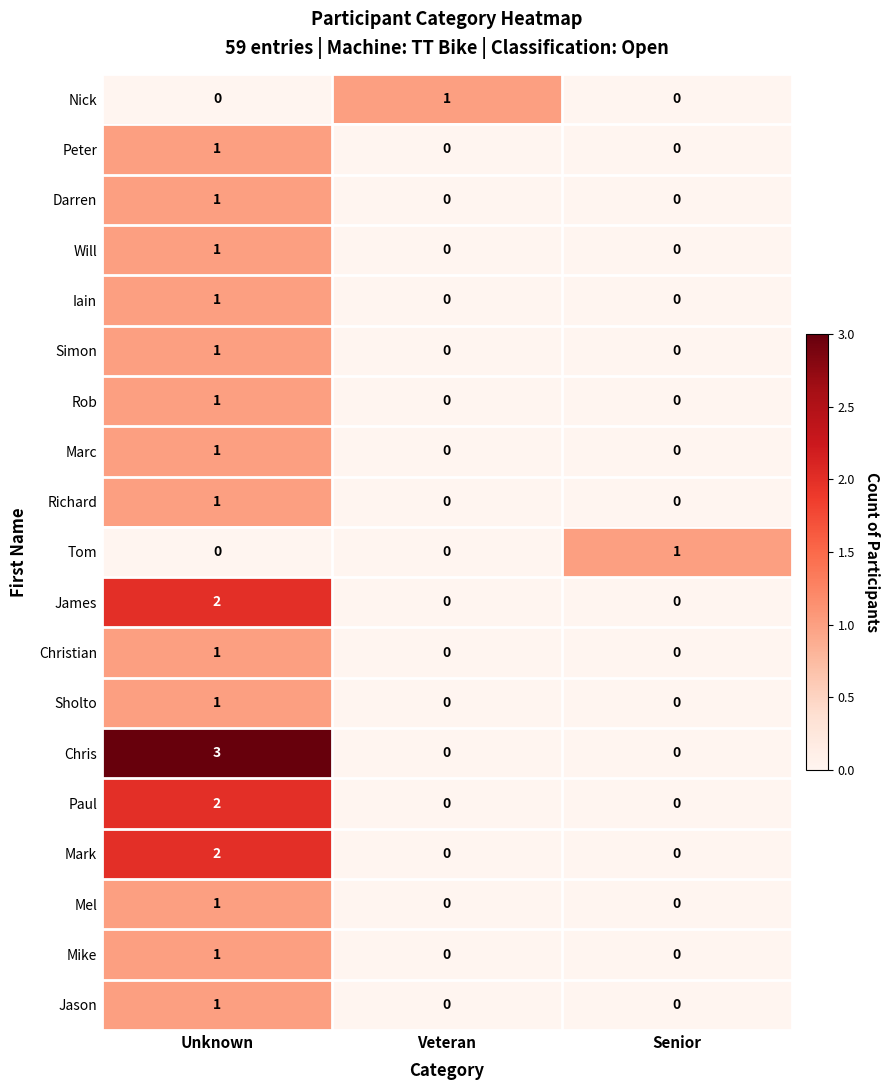

What is the total value across all series at Unknown?

22